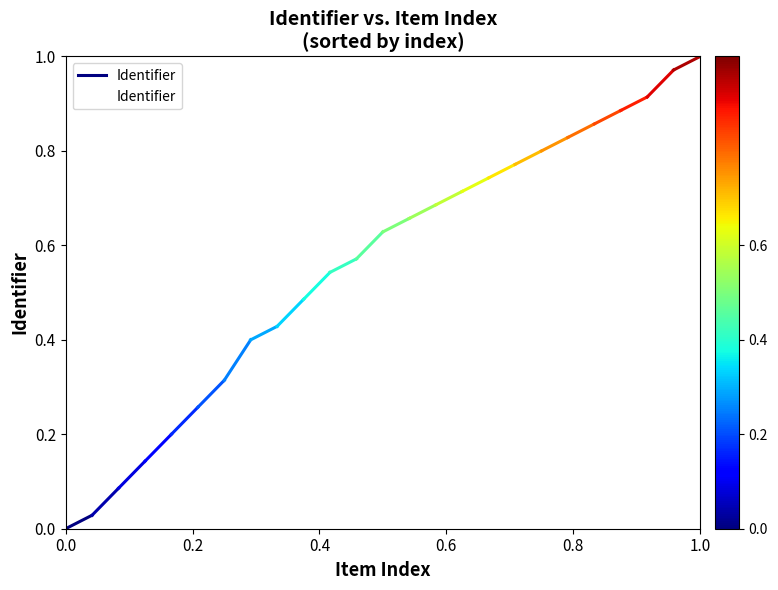

What is the greatest value displayed?

1.0